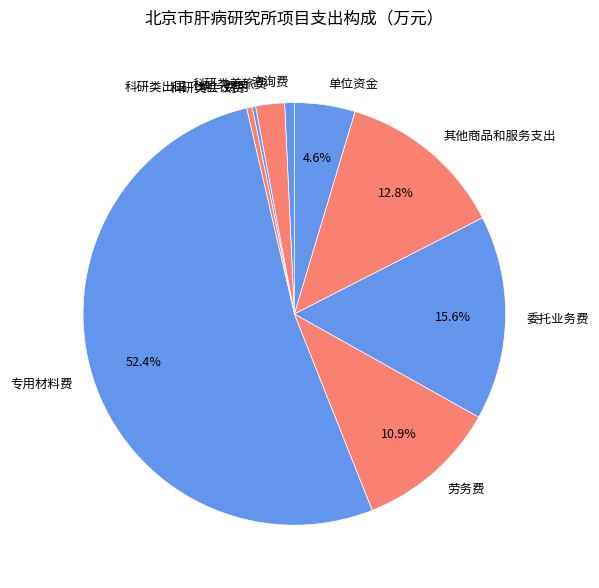

Which has a higher value, 科研类差旅费 or 专用材料费?

专用材料费